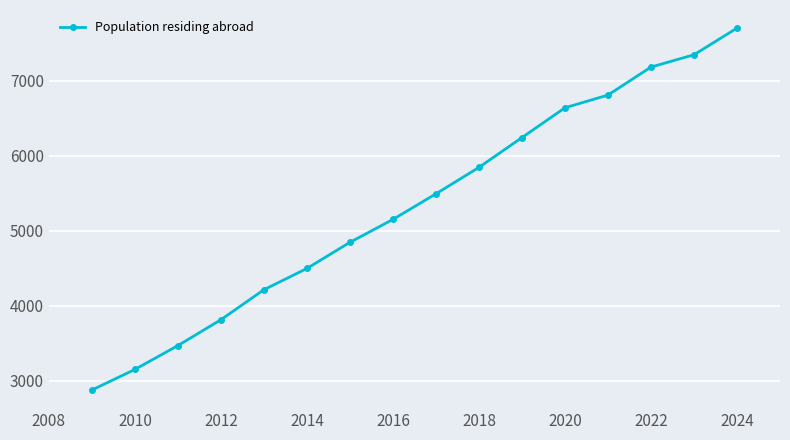

What is the average value?

5329